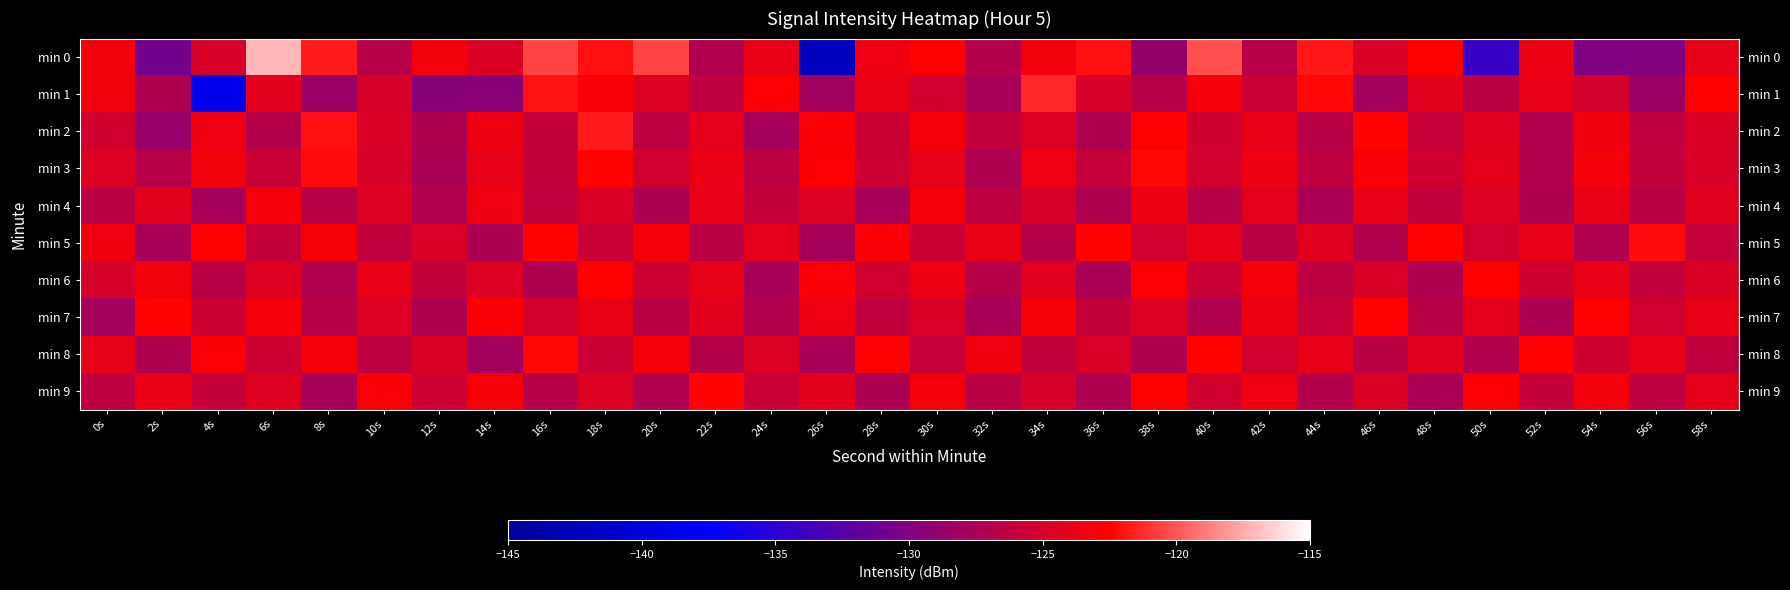

Which has a higher value, 52s or 32s?

52s